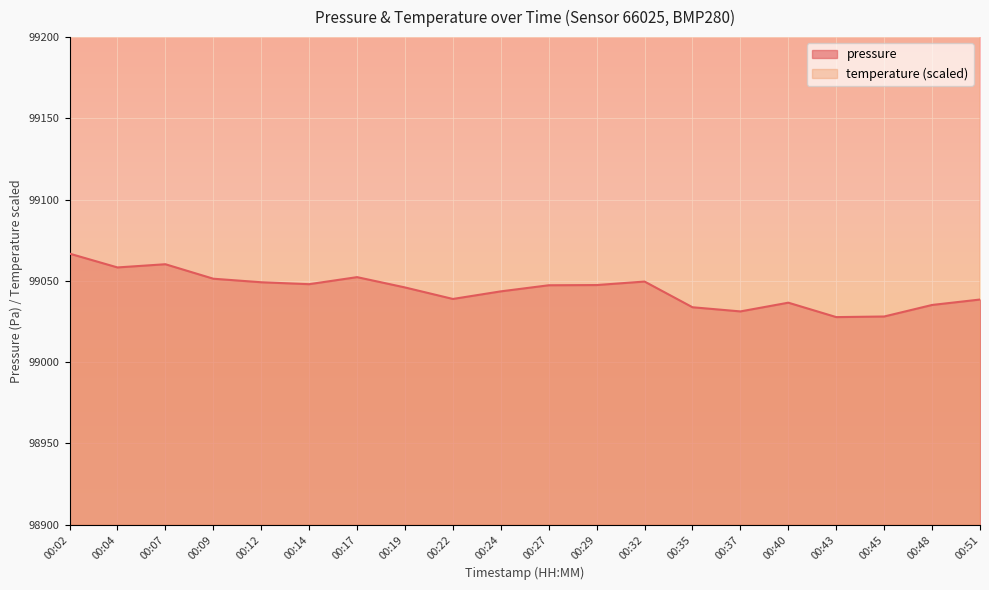

At which label does temperature reach its peak?

00:02